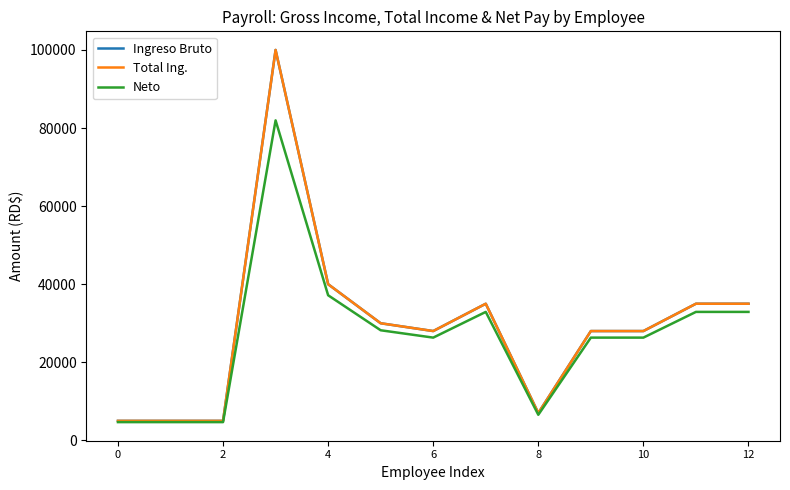

Does the chart display data point markers on the line(s)?

No